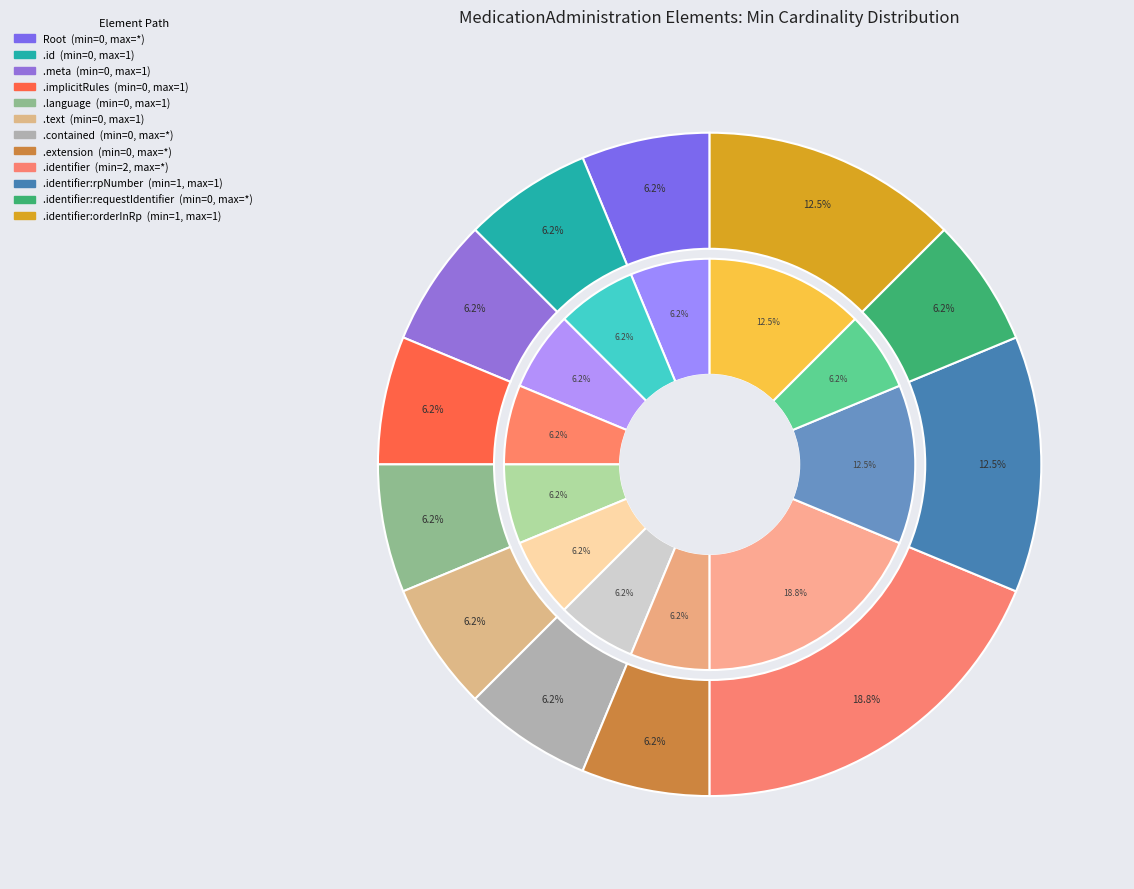

Does 8 represent more than half of the total?

No